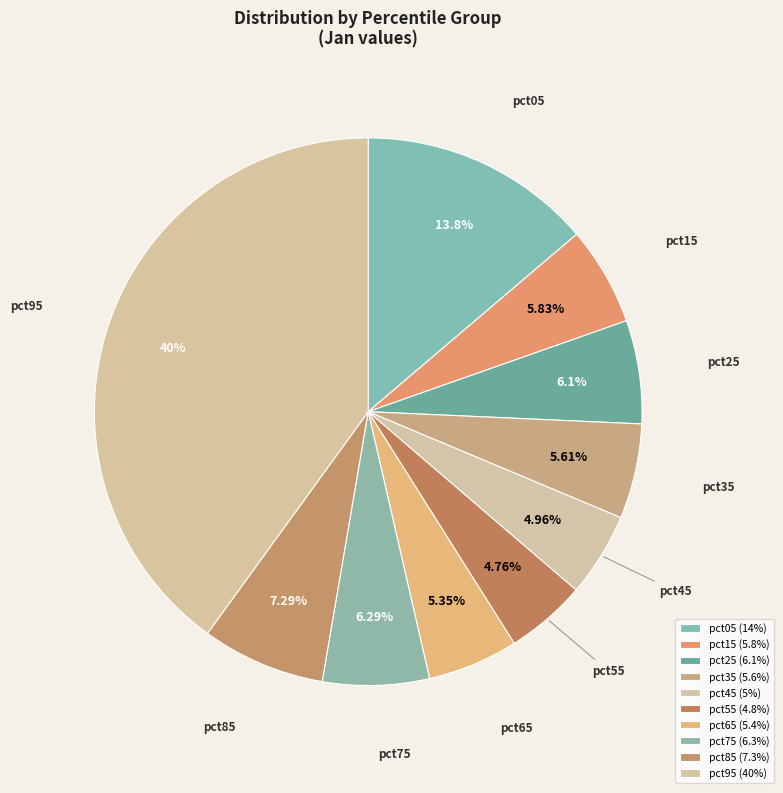

The pct15 slice represents 6% of the pie. True or false?

True